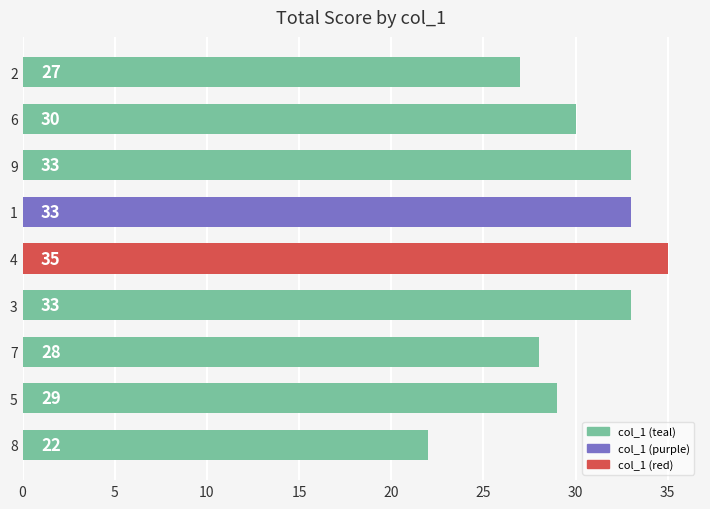

Reading top to bottom, extract all data points from this chart.

27	30	33	33	35	33	28	29	22